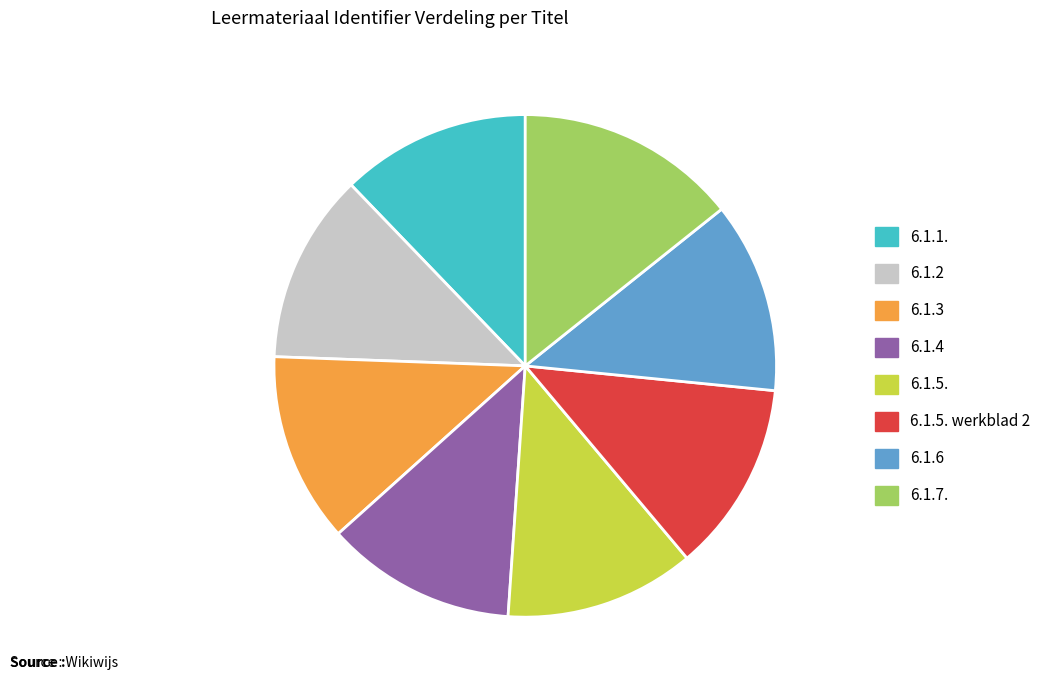

True or false: 6.1.7. accounts for 14% of the total.

True